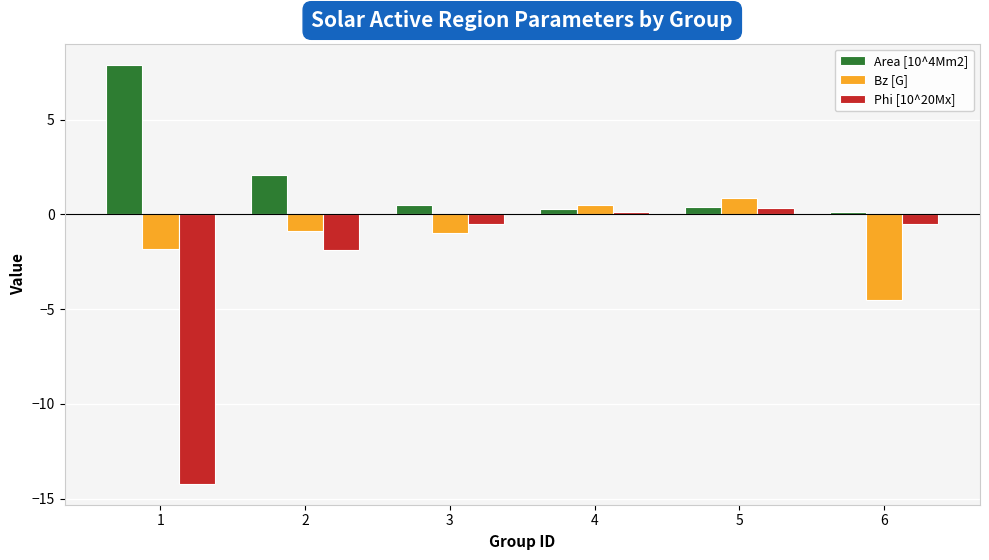

List the series in order of their overall mean, highest first.

Area [10^4Mm2], Bz [G], Phi [10^20Mx]